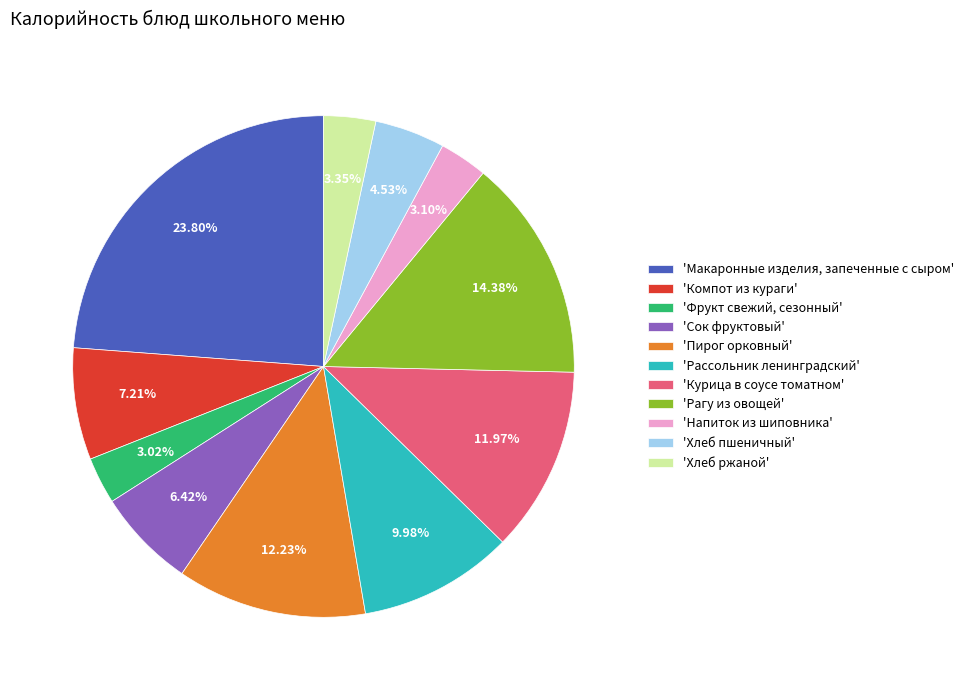

Combined, do 'Фрукт свежий, сезонный' and 'Сок фруктовый' account for over 50%?

No